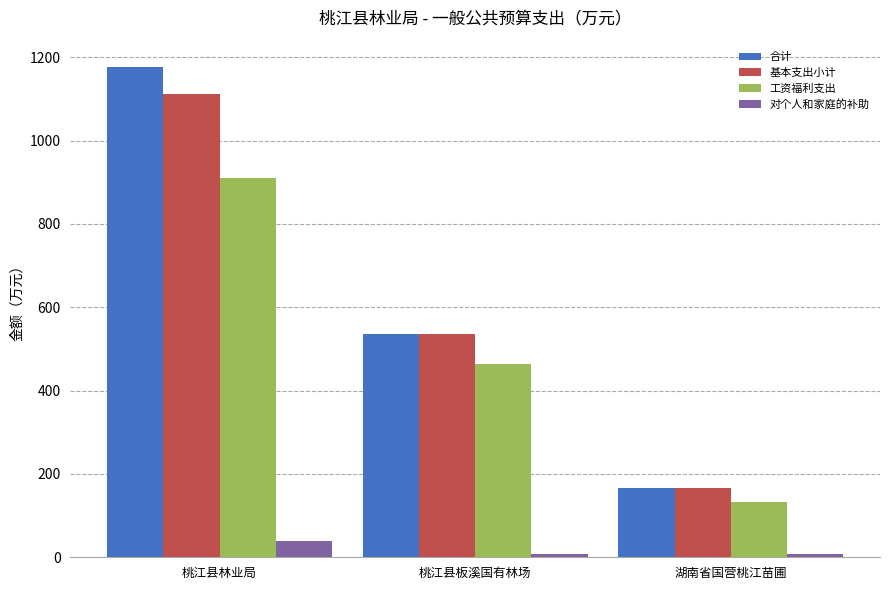

What is the label of the 1st bar from the right?

湖南省国营桃江苗圃